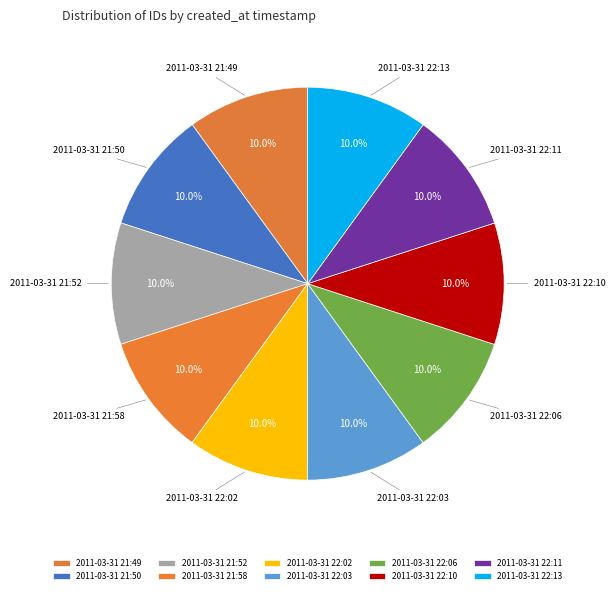

What is the total percentage of 2011-03-31 21:50 and 2011-03-31 22:06?

20.0%